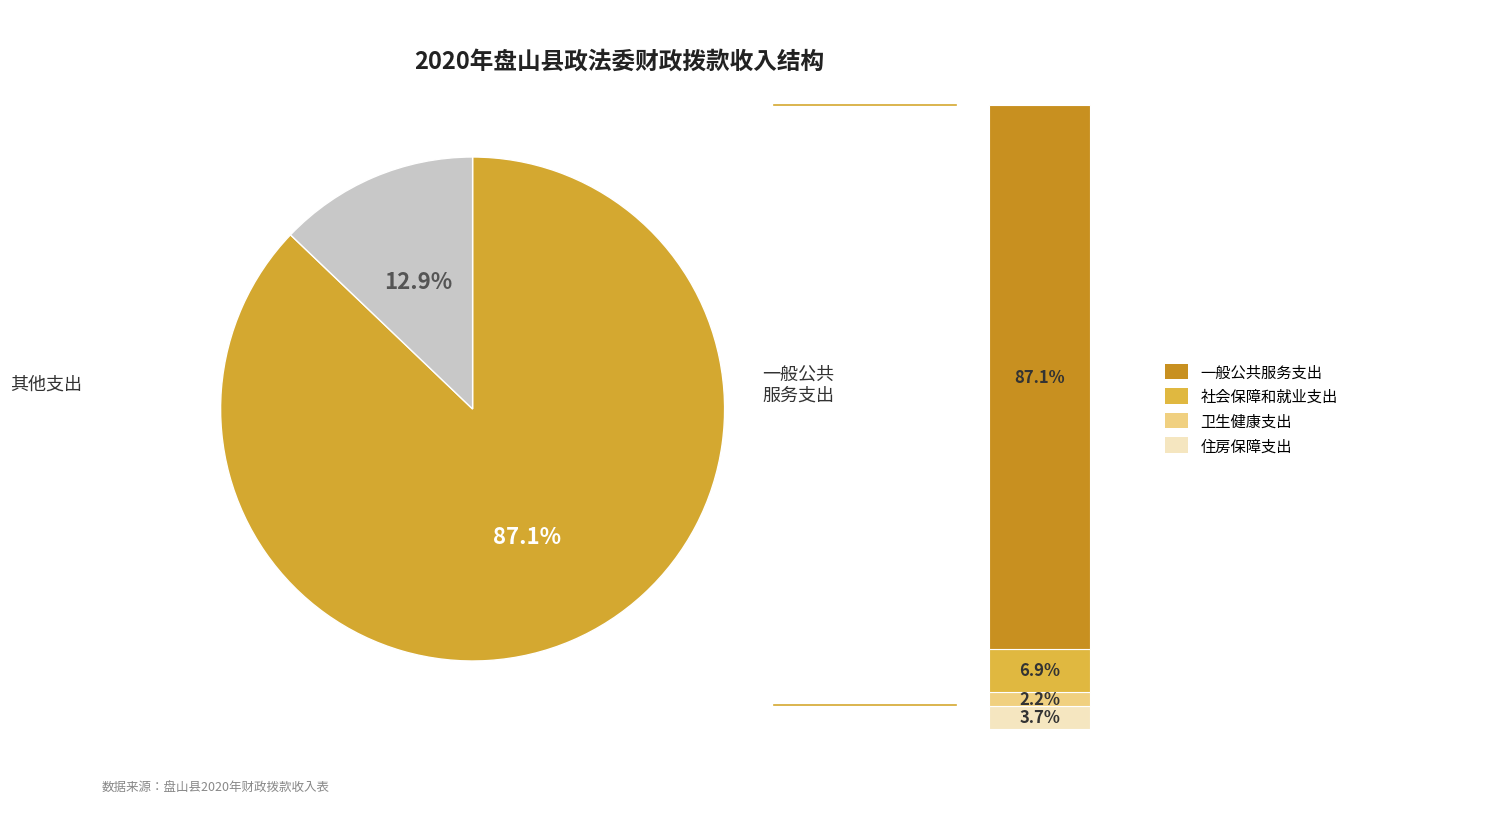

To the nearest percent, what portion does 住房保障支出 represent?

4%